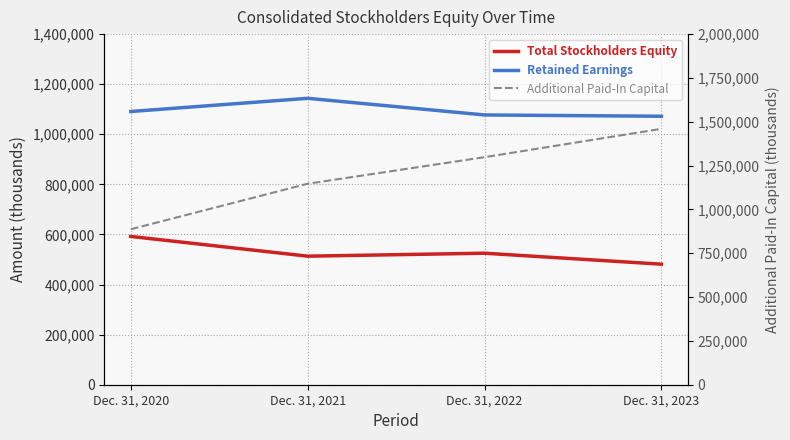

How many lines are shown in the chart?

3